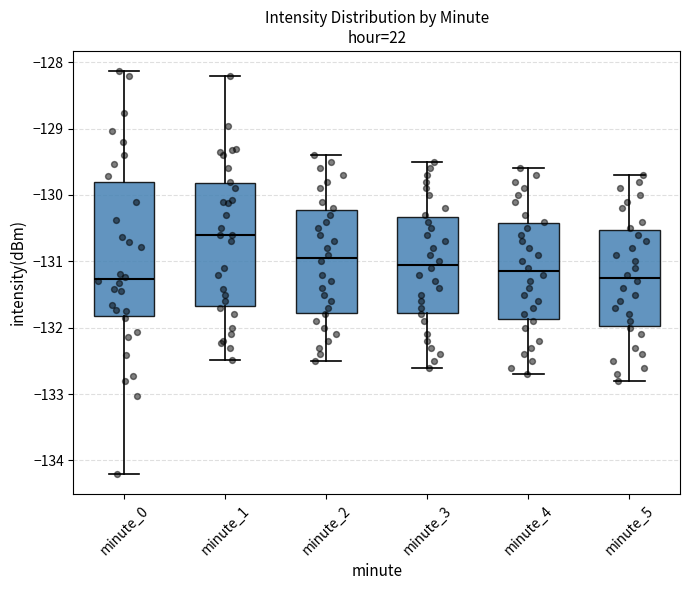

Comparing the boxes themselves (not the whiskers), which one is the tallest?

minute_0